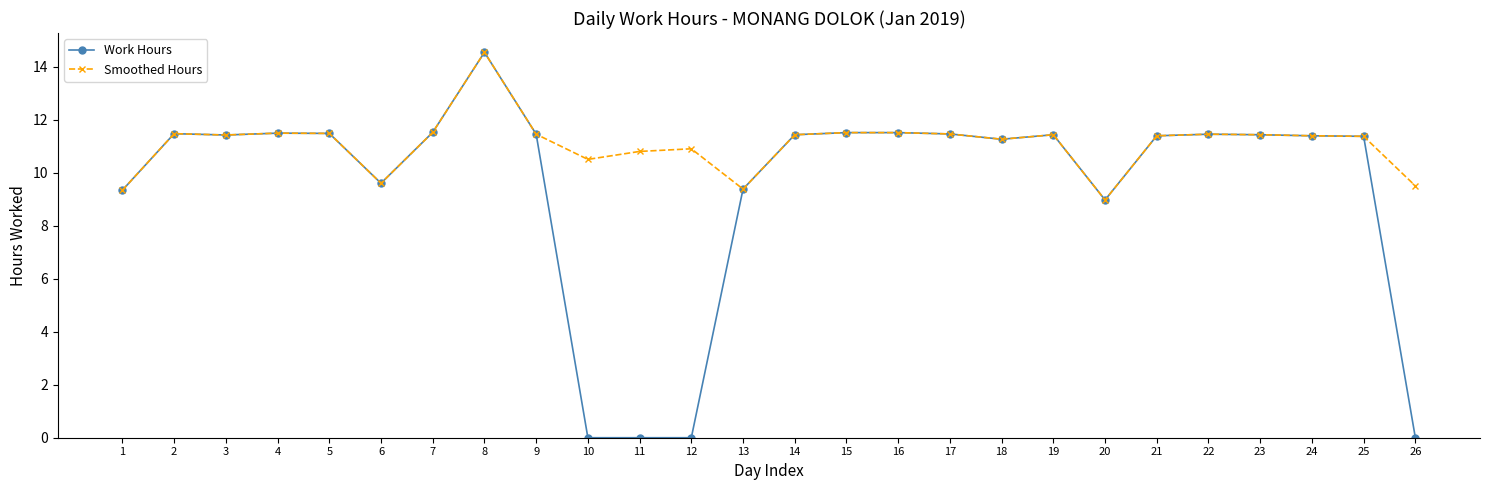

What is the highest value of the Work Hours series?

14.5